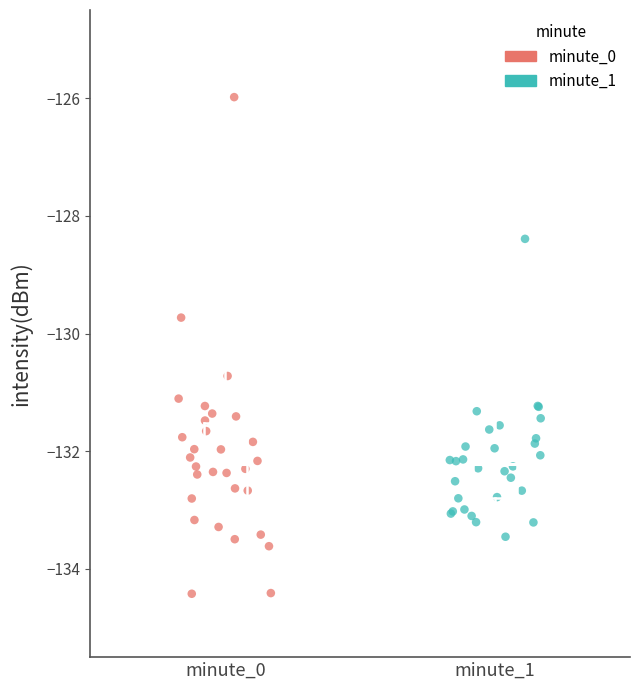

Which series contains the lowest Y value?

minute_0